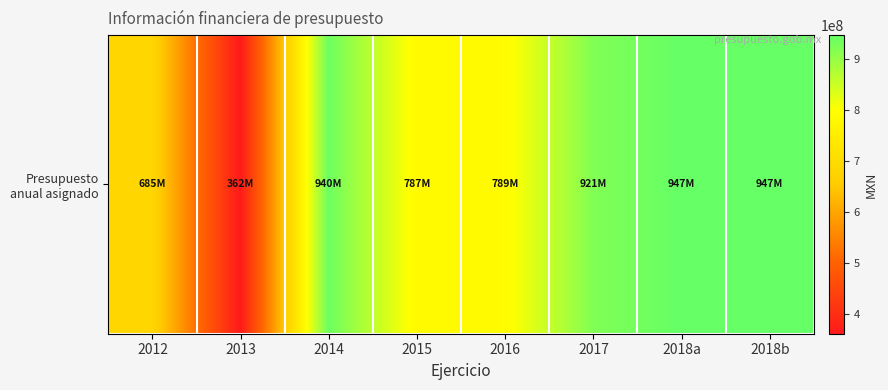

What is the smallest value displayed?

361950000.0